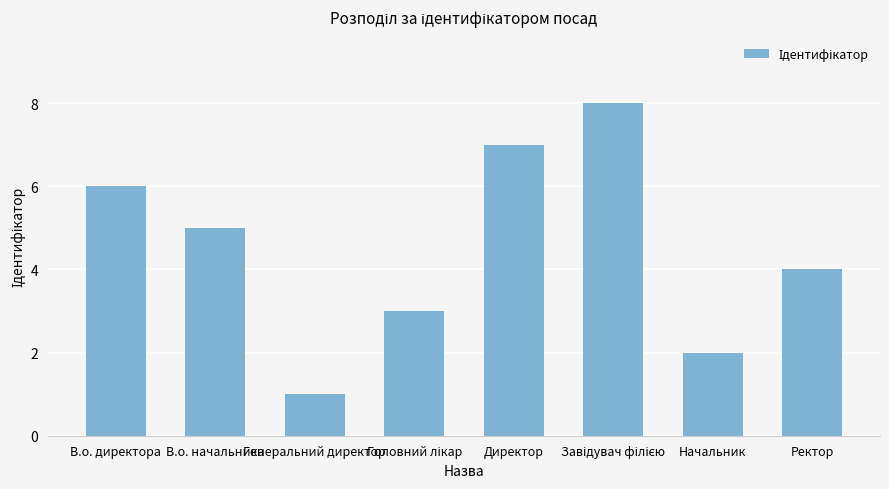

What is the difference between the maximum and minimum values?

7